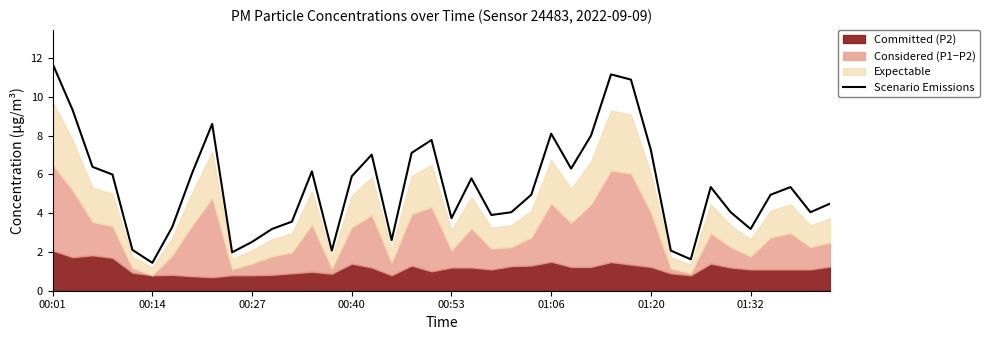

The value of Scenario Emissions at 01:06 is 8.1. True or false?

True